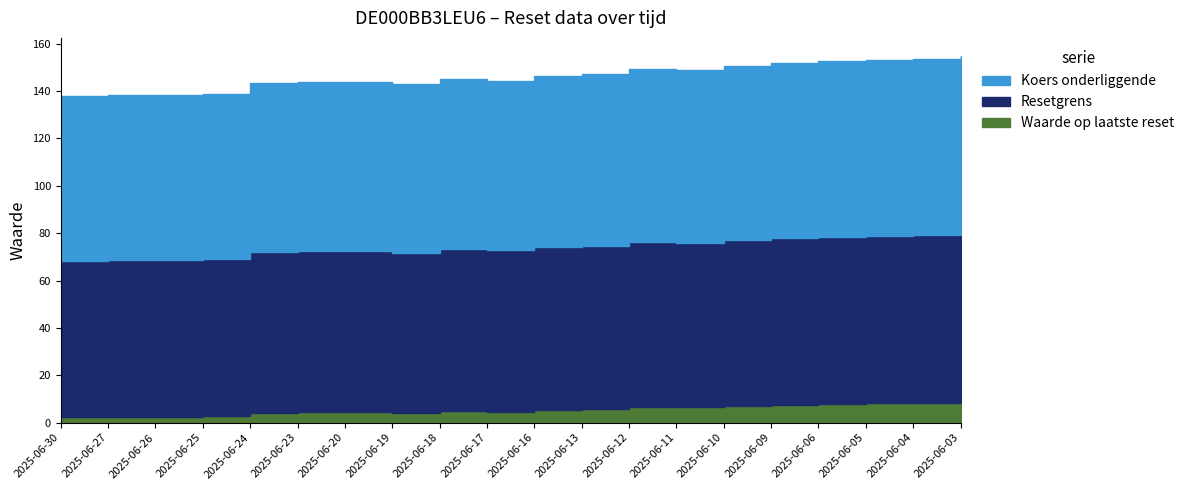

Is it true that Koers onderliggende equals 51.1 at 2025-06-10?

False